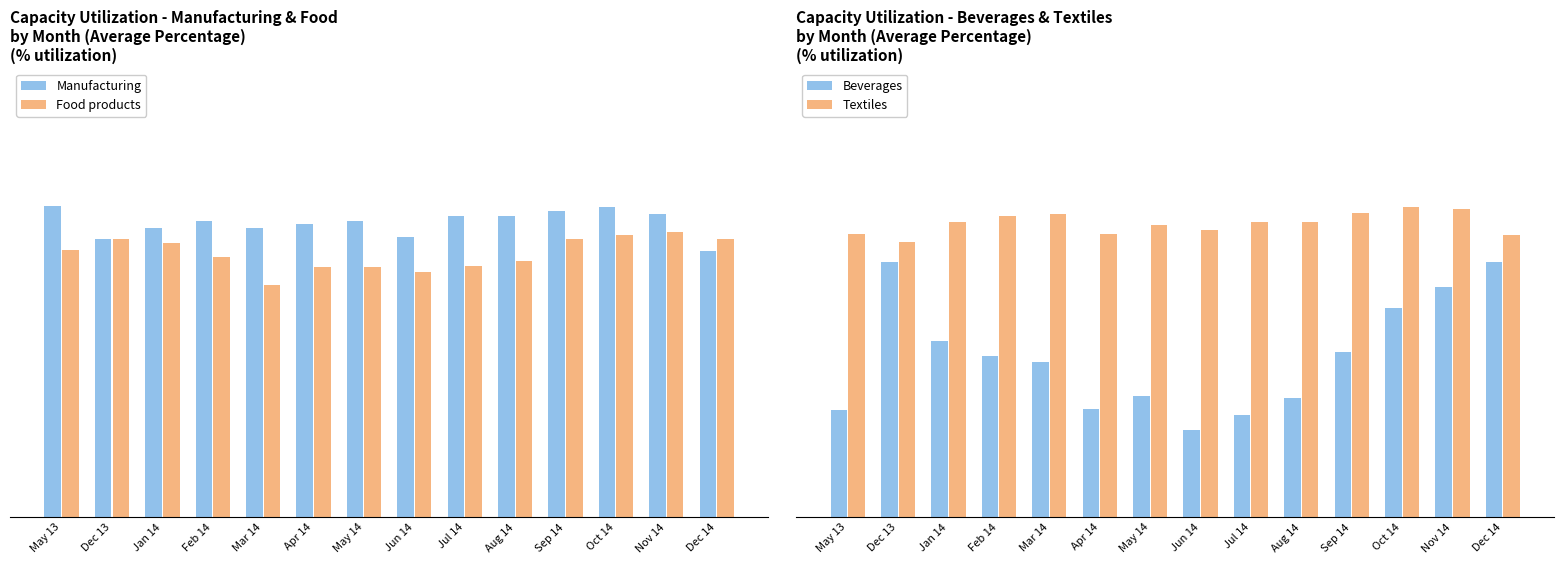

Is it true that Food products equals 40.4 at Jul 14?

False